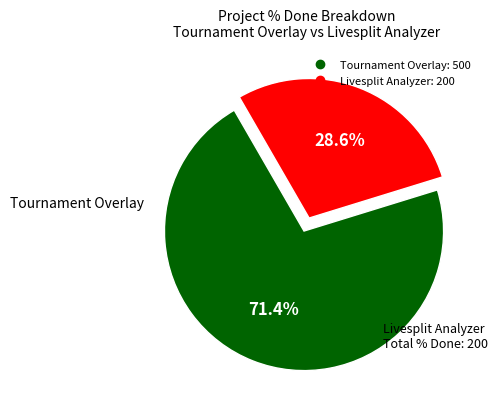

Does any single category account for the majority?

Yes